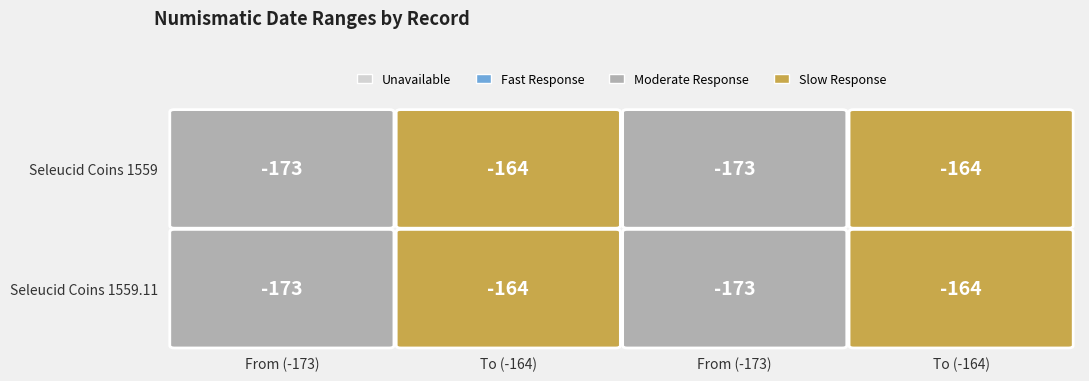

The sc.1.1559.11 series shows -294 at 3. True or false?

False